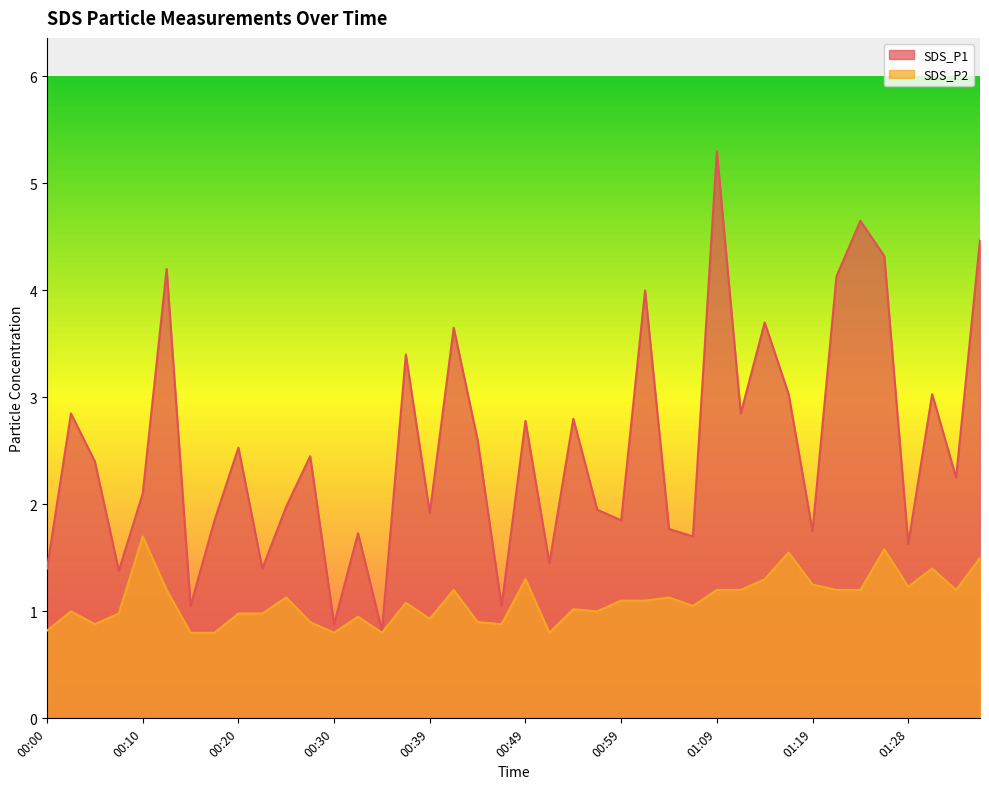

Rank the series at 00:20 from lowest to highest value.

SDS_P2, SDS_P1